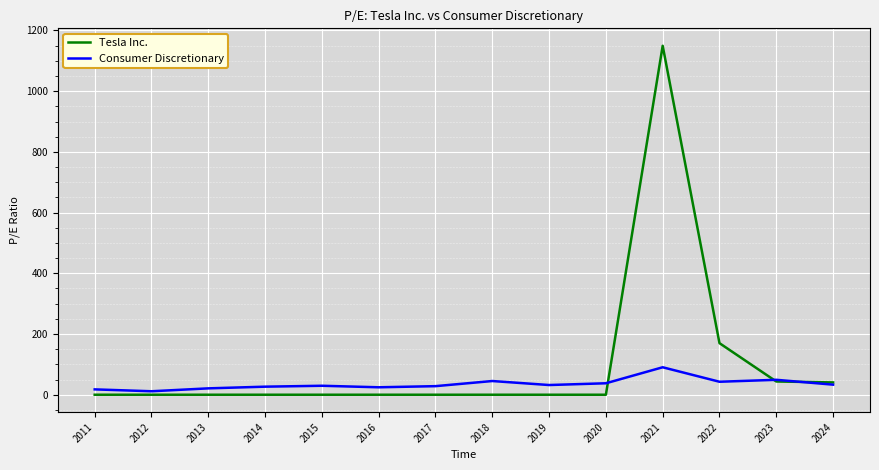

The Consumer Discretionary series shows 26.6 at 2014. True or false?

True